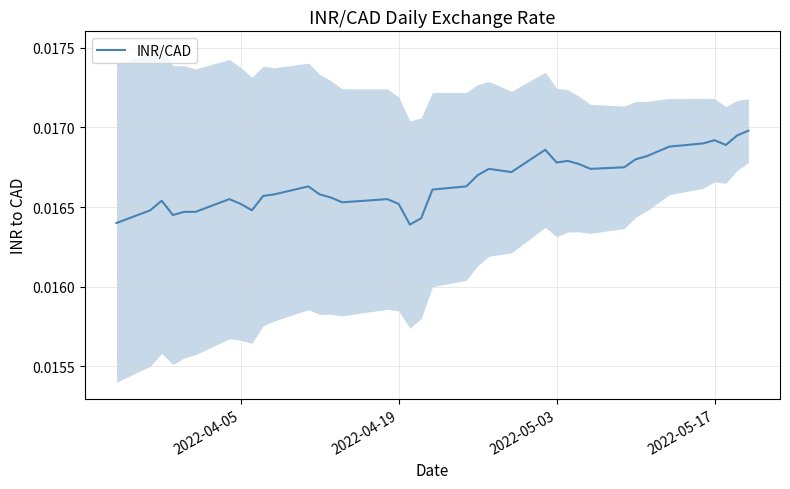

What is the sum of all values?

0.7